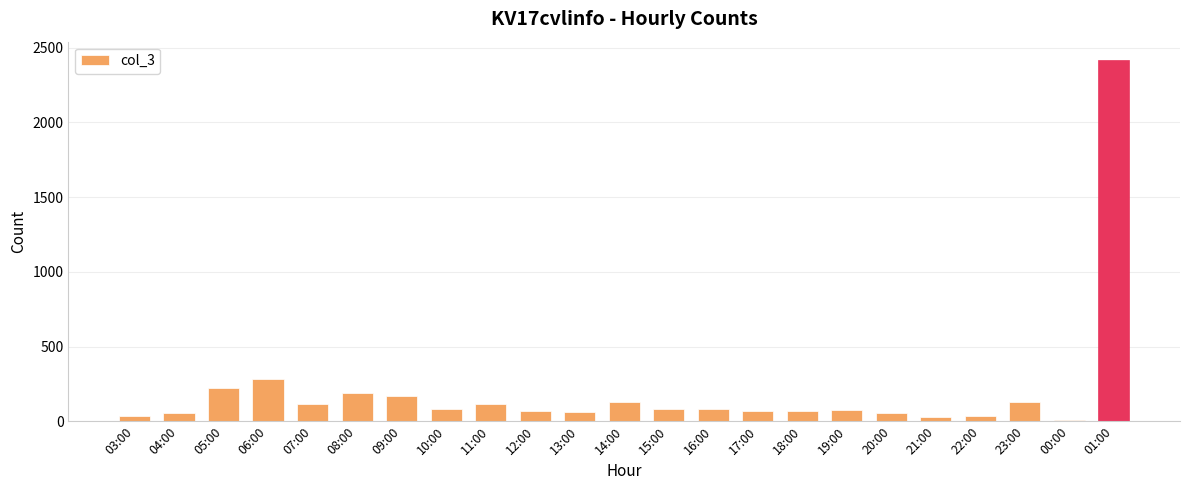

What is the change in value from 05:00 to 06:00?

+60